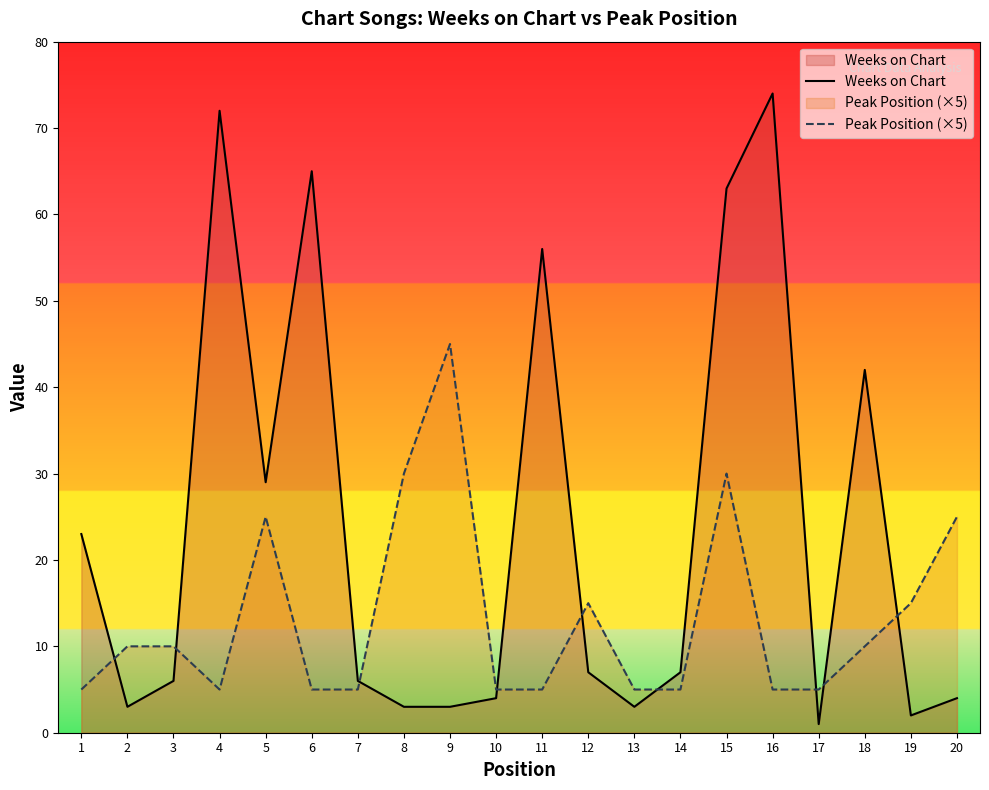

Between 8 and 9, which is larger?

8